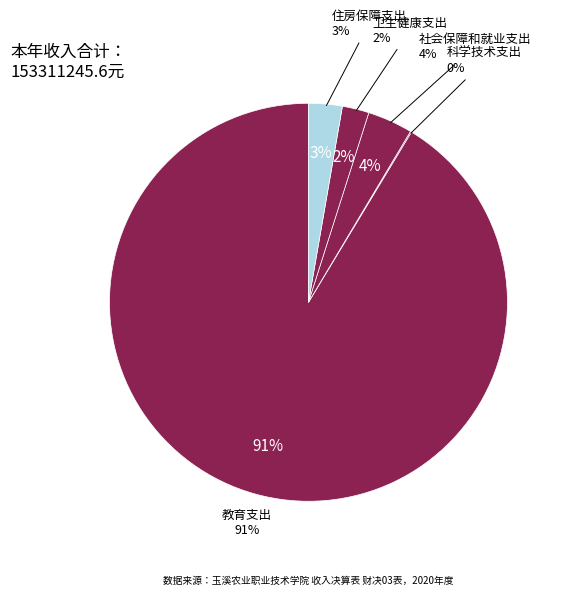

What percentage is the 社会保障和就业支出 slice, to the nearest percent?

4%